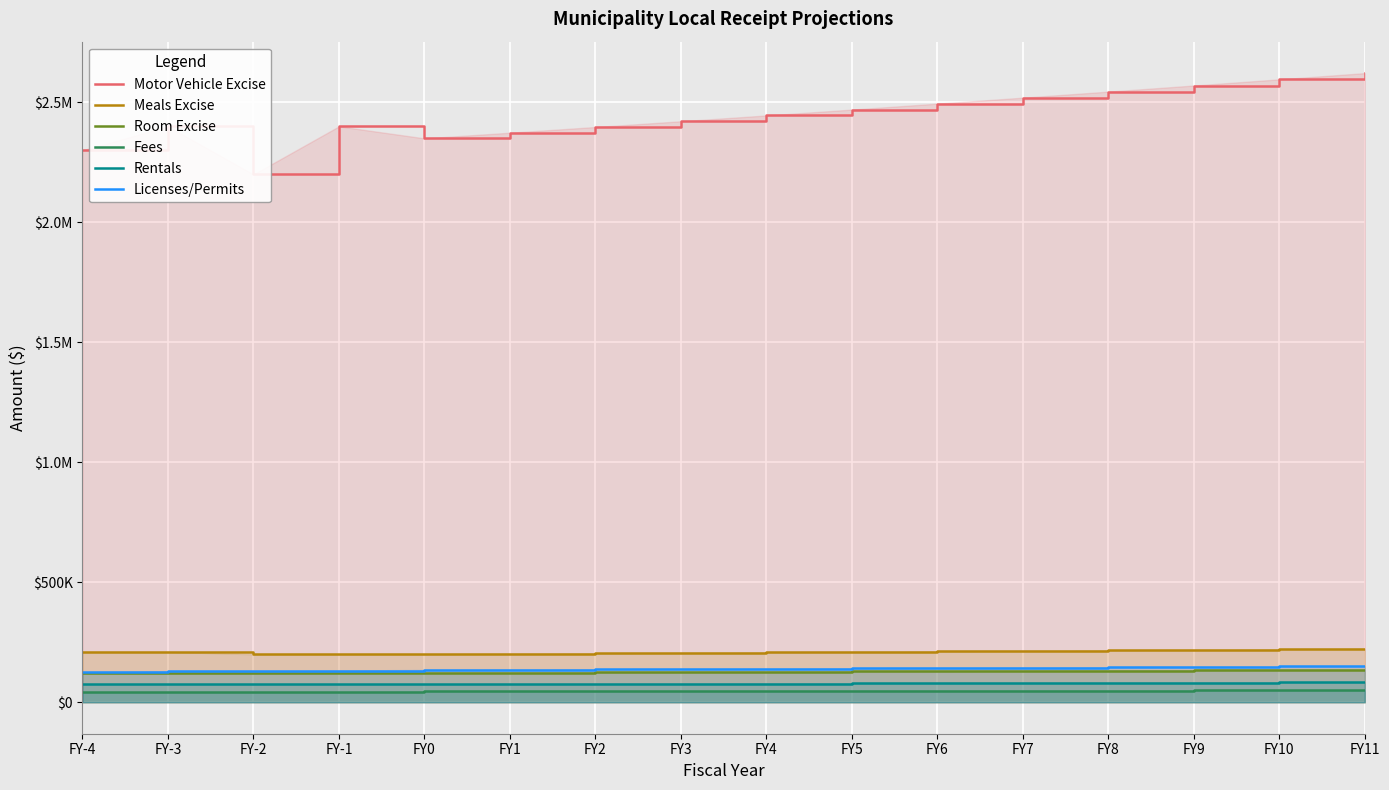

Which category has the lowest value across all series?

FY-4